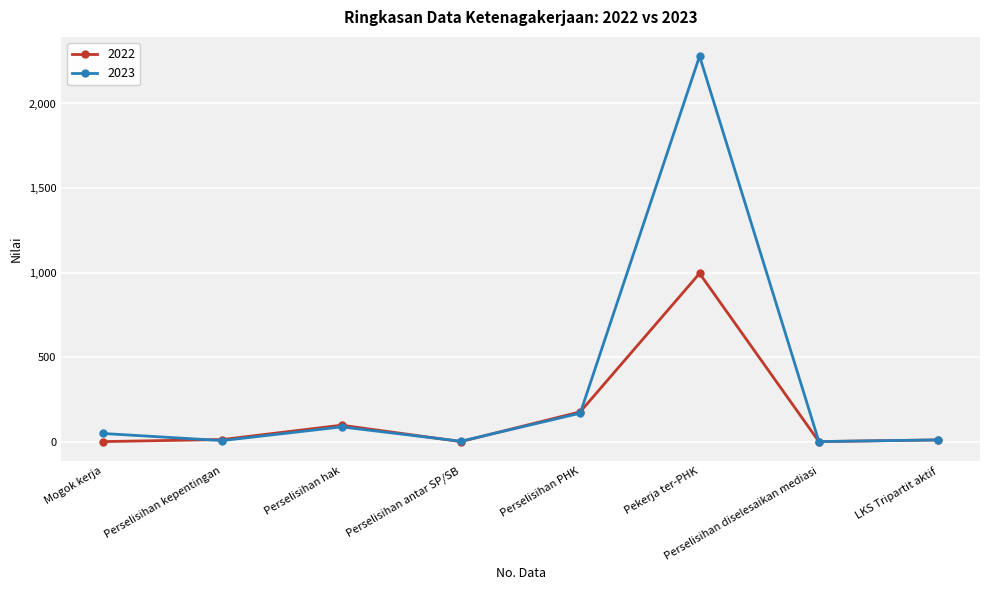

At which label is 2023 closest to 1140?

Perselisihan PHK